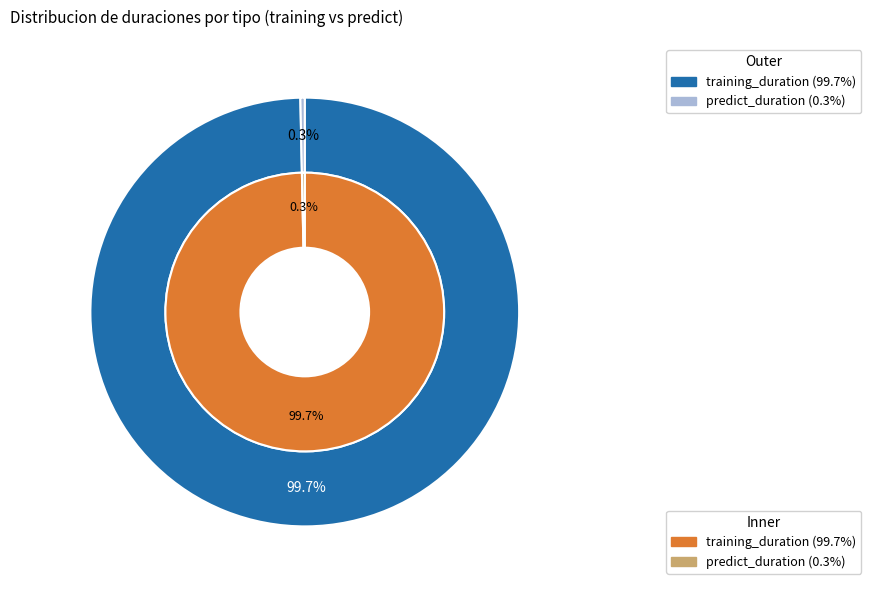

Count the number of slices in the pie.

2